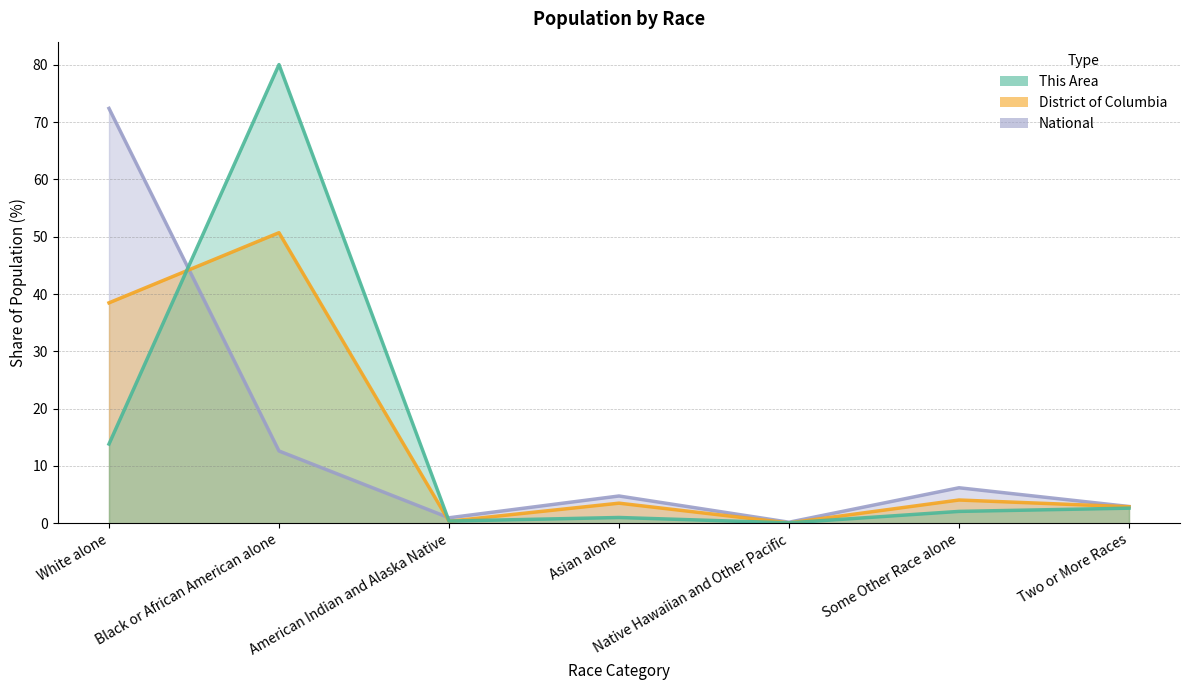

How many series are shown in this chart?

3